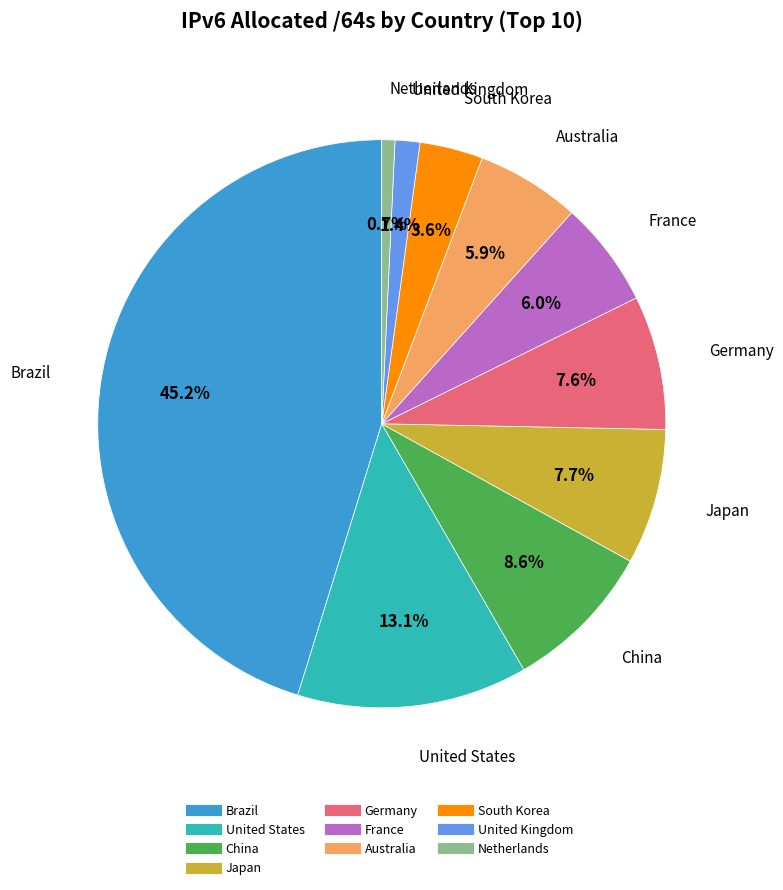

The France slice represents 20% of the pie. True or false?

False